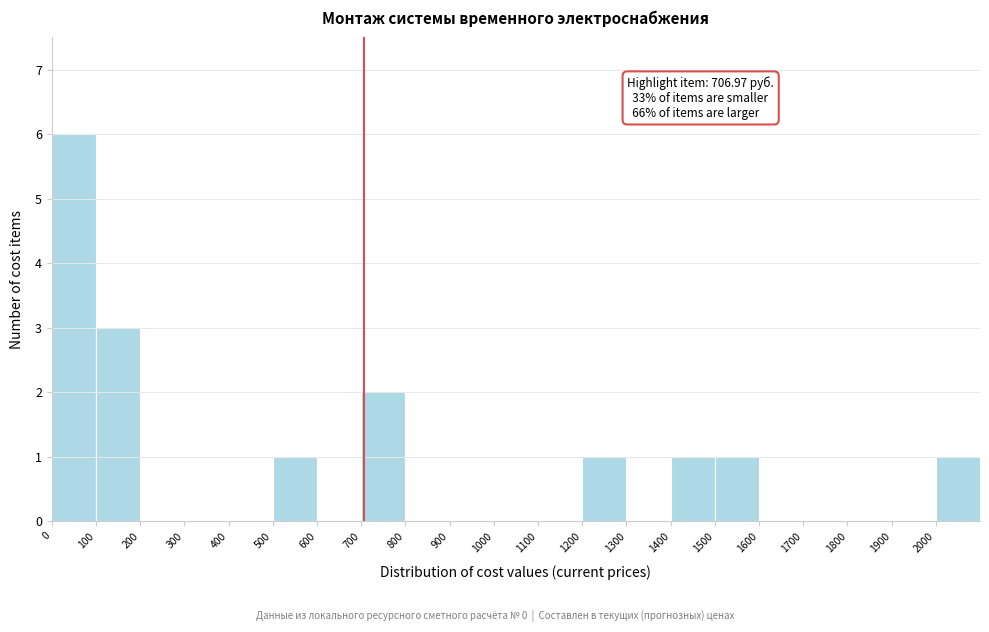

Which range on the x-axis has the tallest bar?

0 to 100